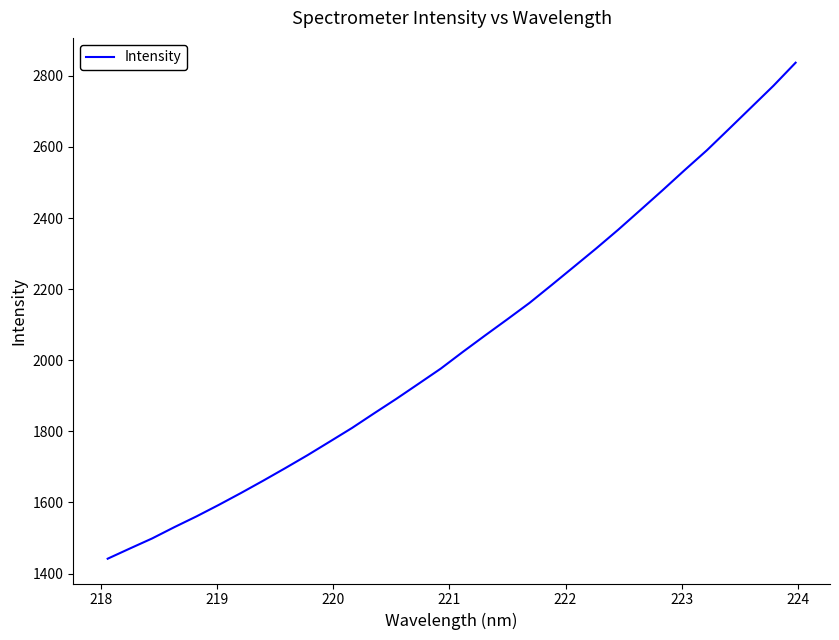

Does the chart display data point markers on the line(s)?

No